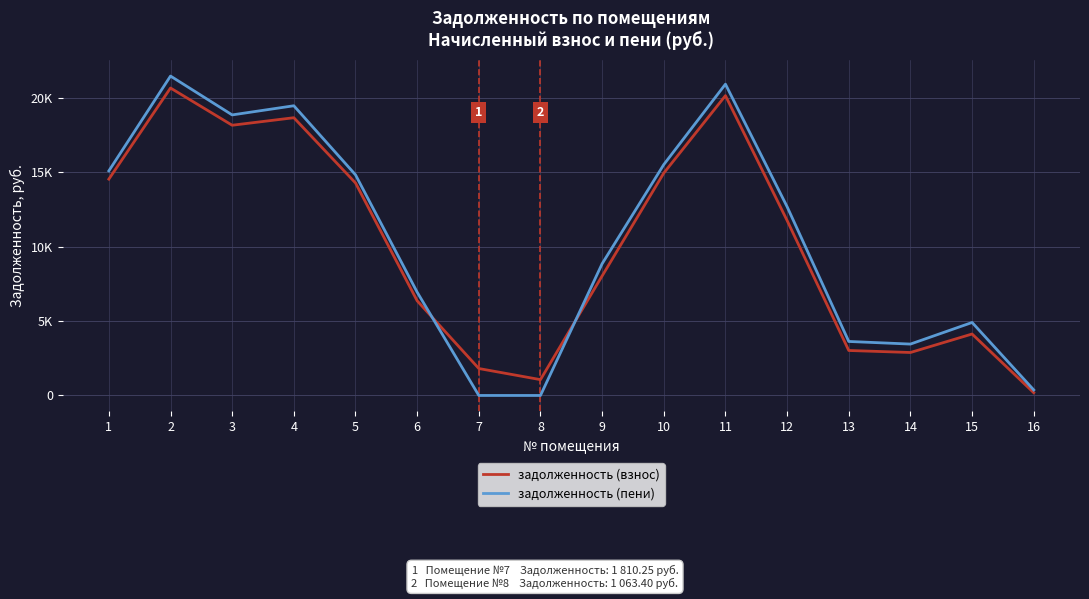

At which label does задолженность (пени) reach its minimum?

7